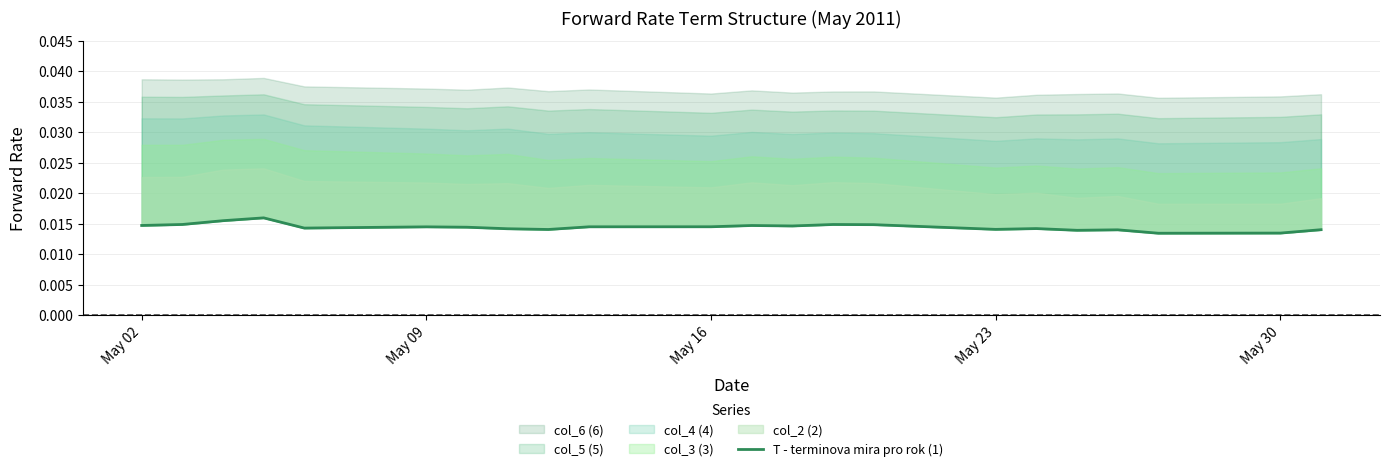

True or false: the data shows 0.0 at 11.

False